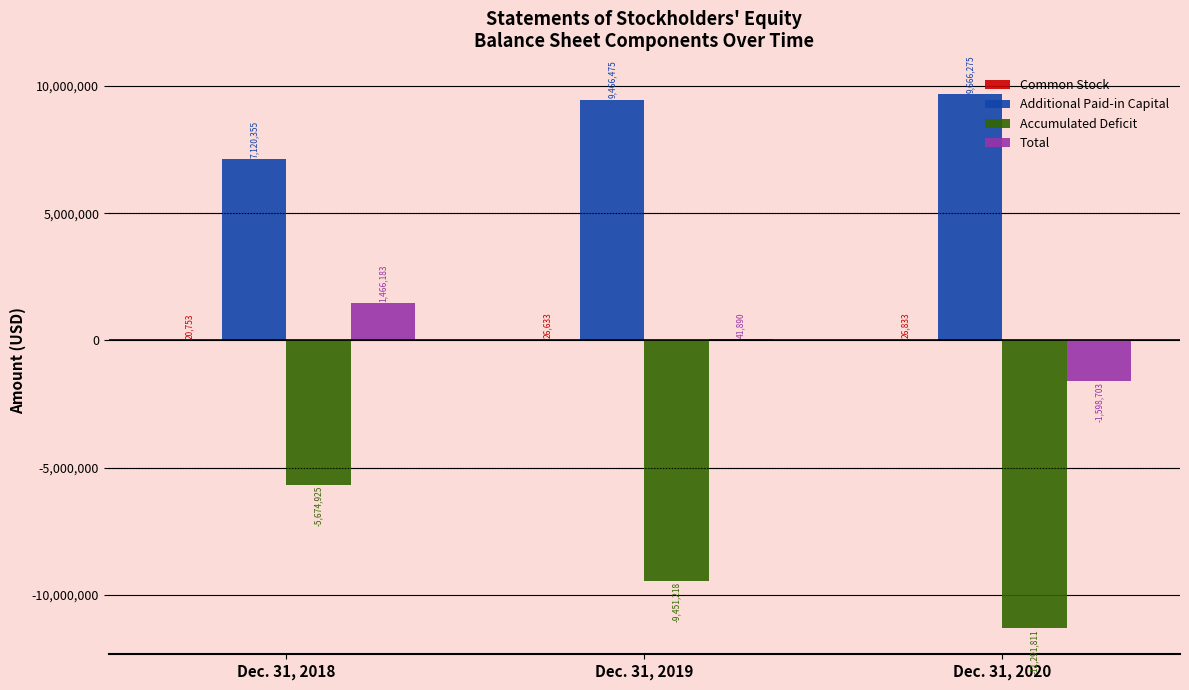

What is the greatest value displayed?

9666275